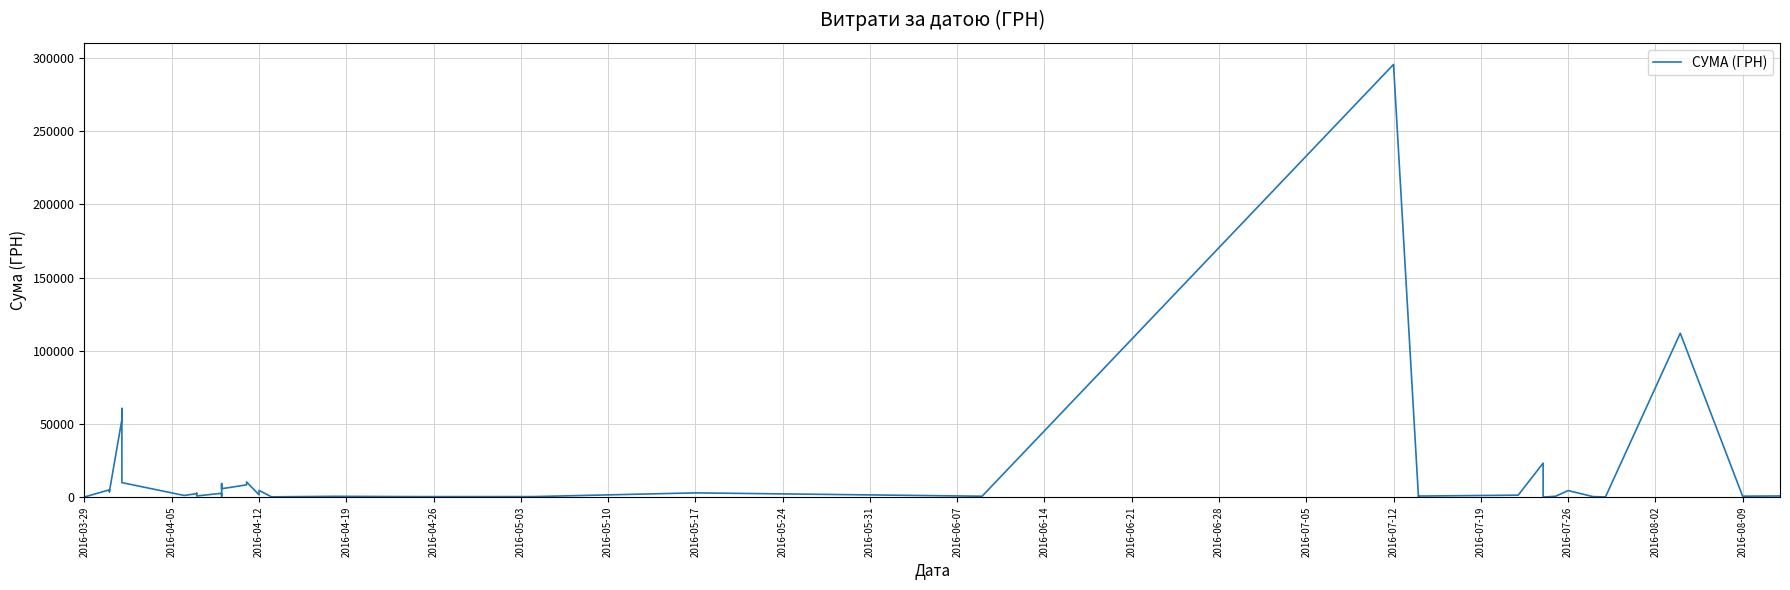

Does the chart have visible grid lines?

Yes